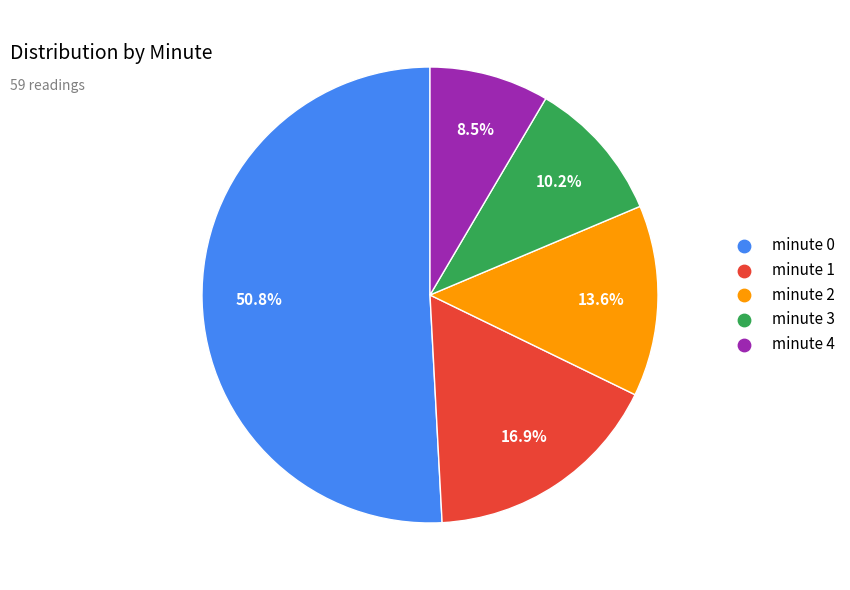

Rank the categories by value from highest to lowest.

minute 0, minute 1, minute 2, minute 3, minute 4